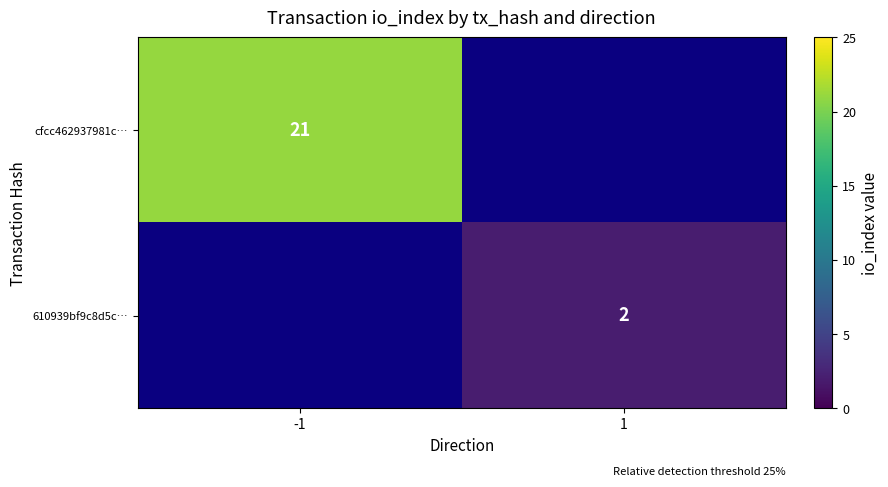

Is the value of 610939bf9c8d5c… at 1 greater than the value of cfcc462937981c… at -1?

No